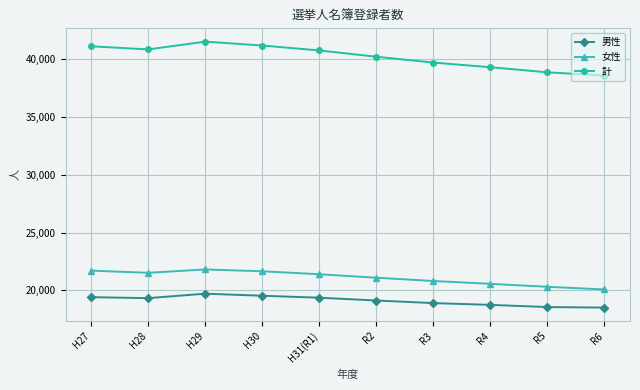

True or false: 女性 and 男性 cross at least once.

False